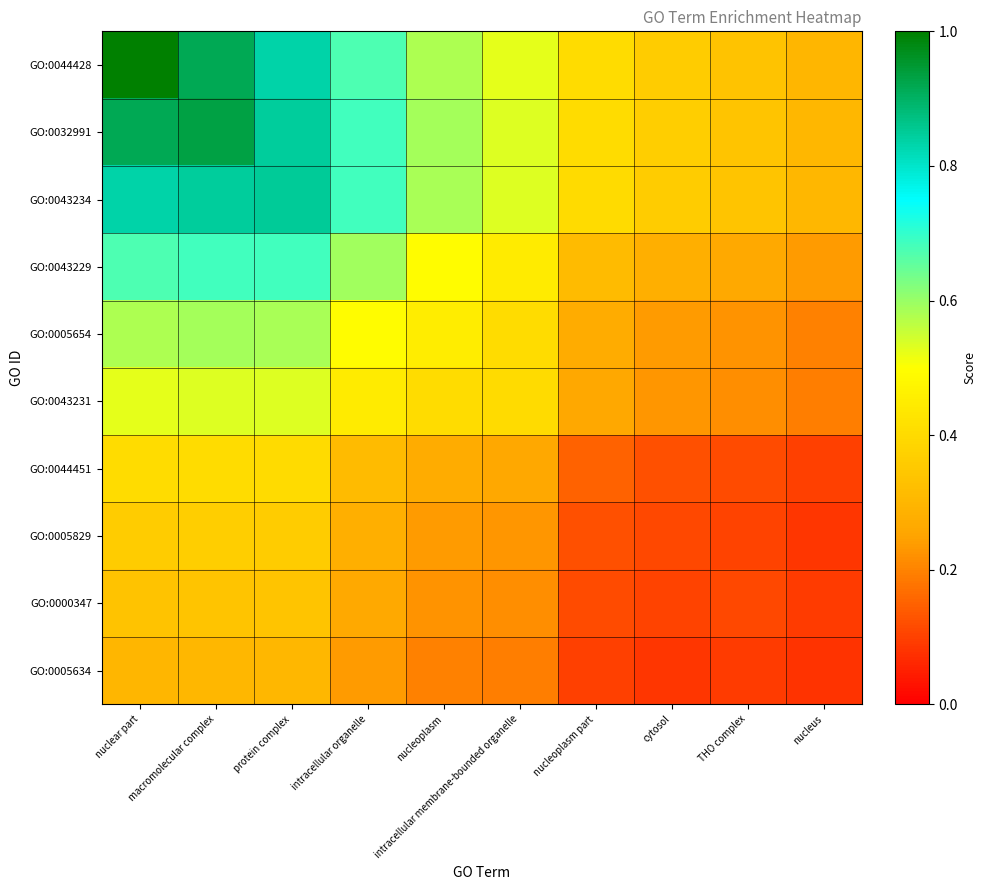

Which series has the largest range (max minus min)?

GO:0044428